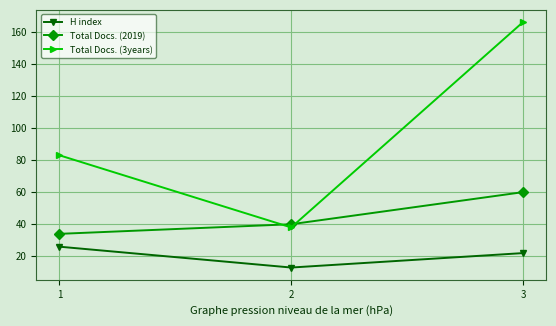

Reading left to right, extract all data points from this chart.

H index: 26	13	22
Total Docs. (2019): 34	40	60
Total Docs. (3years): 83	38	166